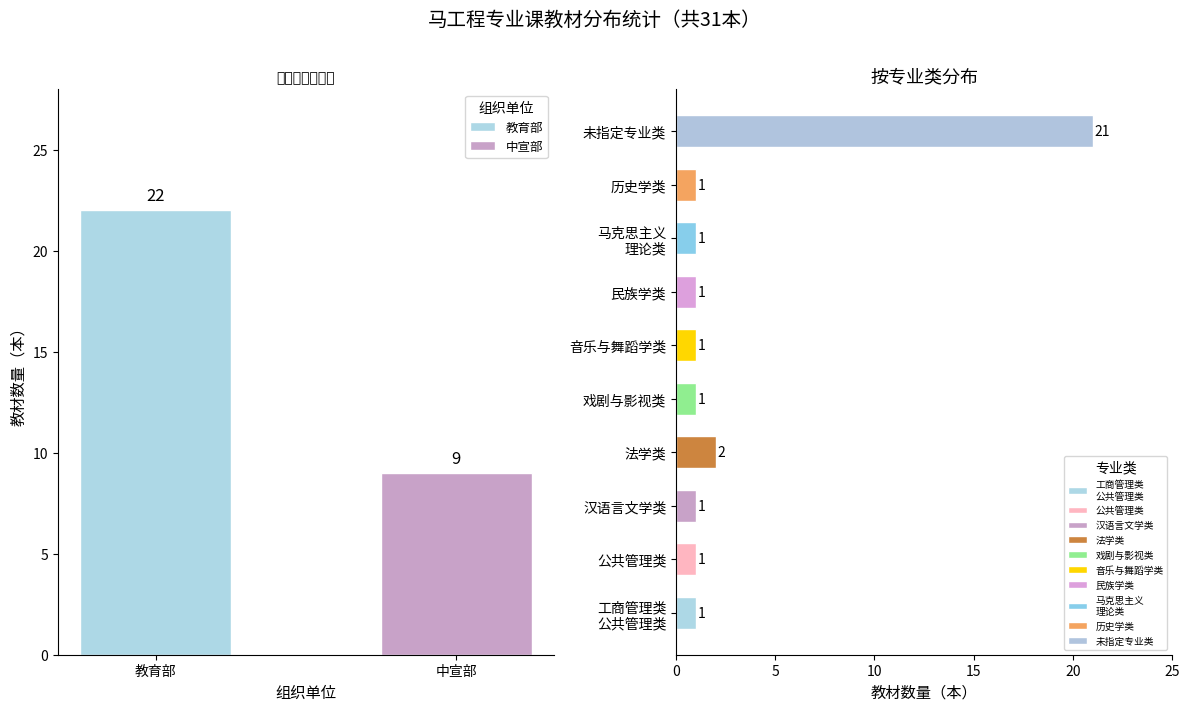

What are all the series names shown in the legend?

教育部, 中宣部